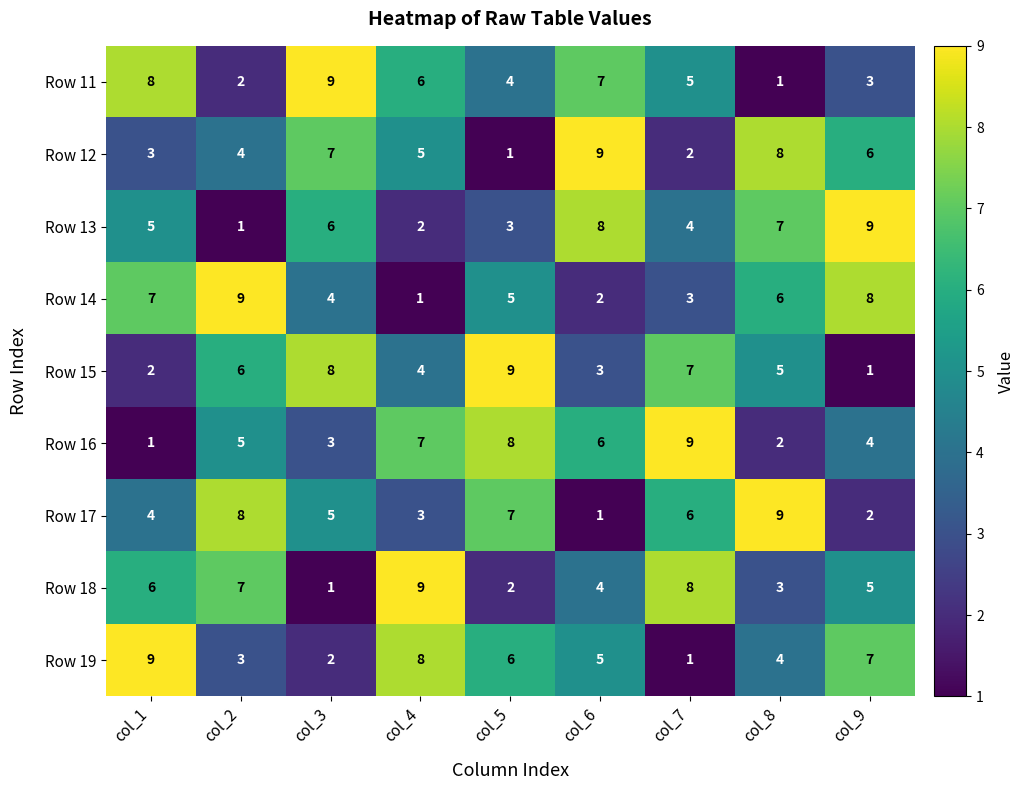

How many values in the Row 17 series are below 5?

4